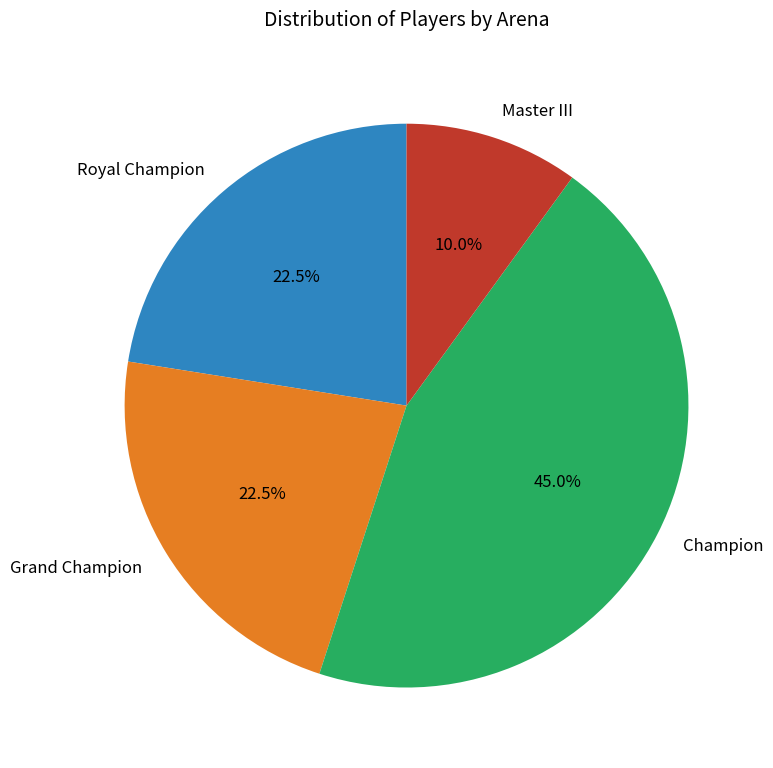

Count the number of slices in the pie.

4